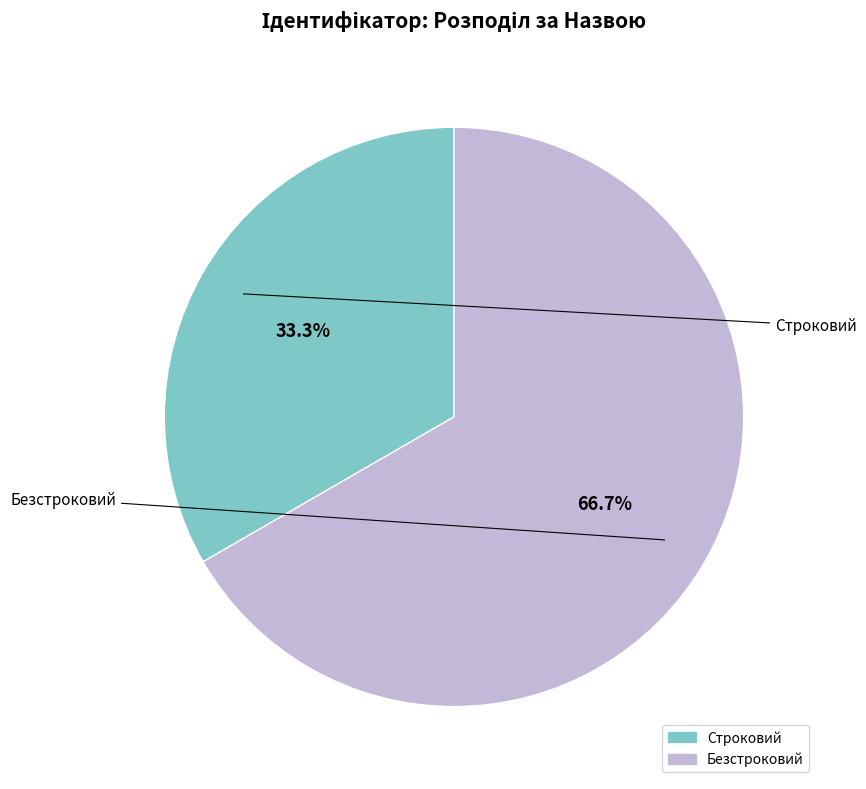

What is the change in value from Строковий to Безстроковий?

+1